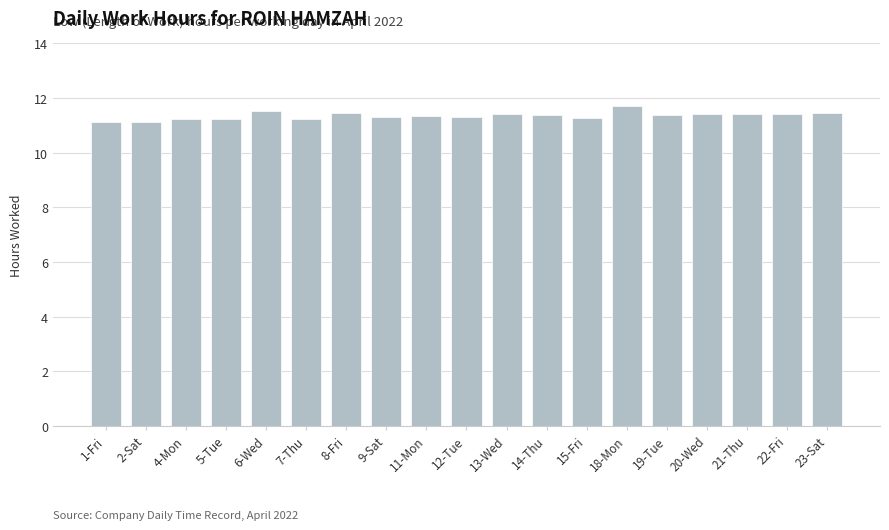

Which has a higher value, 1-Fri or 9-Sat?

9-Sat